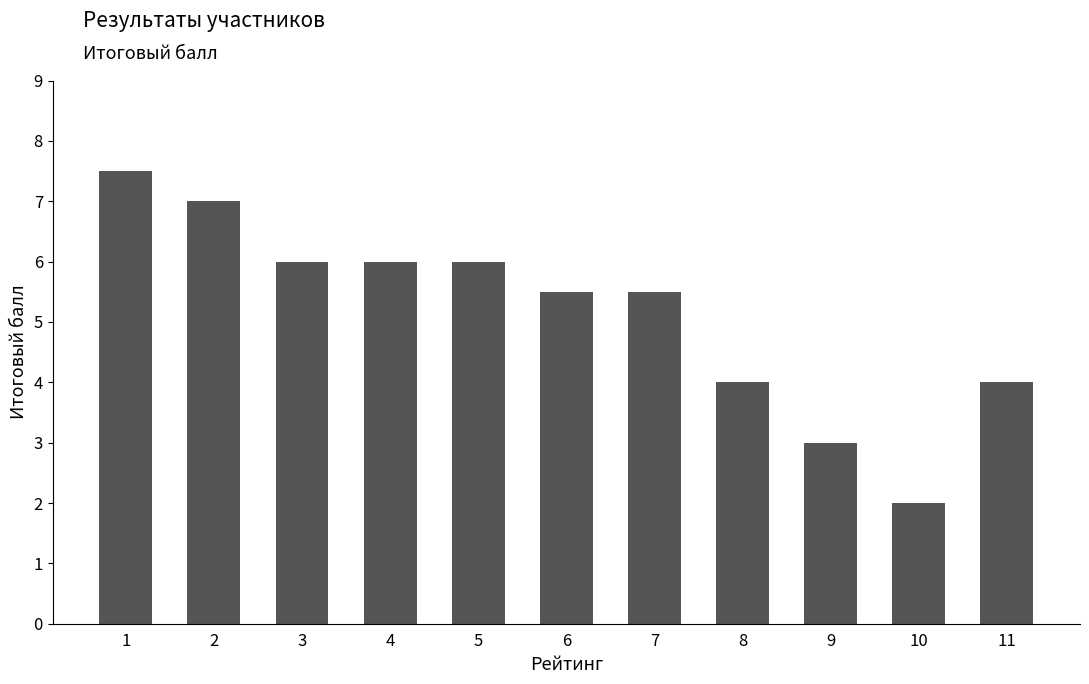

The value at 9 is 3.0. True or false?

True